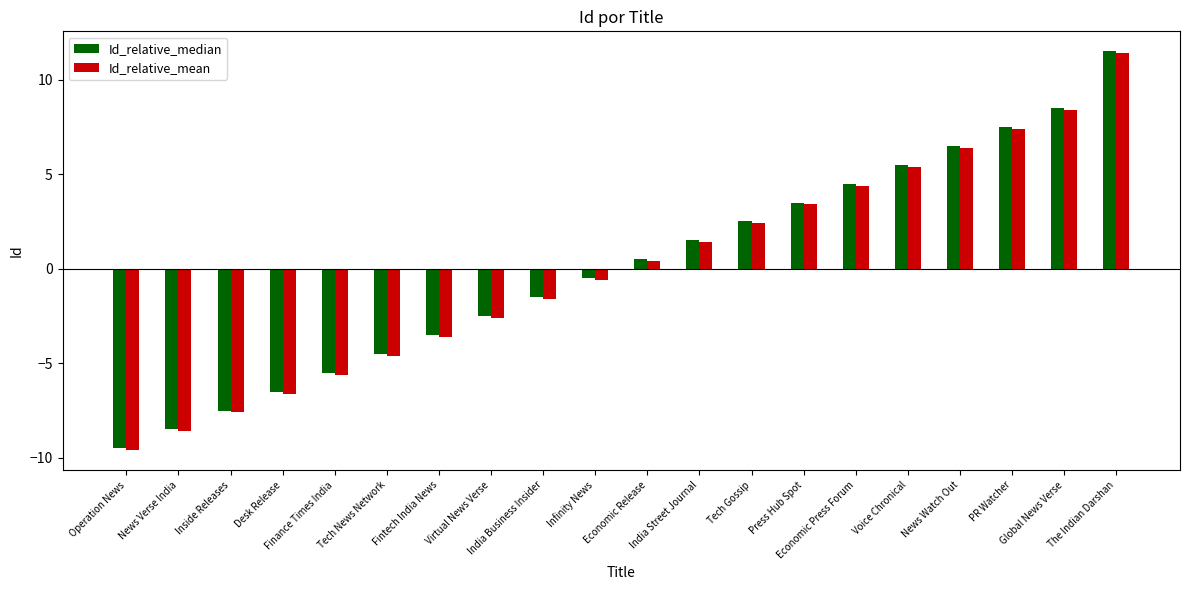

The value of Id_relative_median at Desk Release is -8.6. True or false?

False